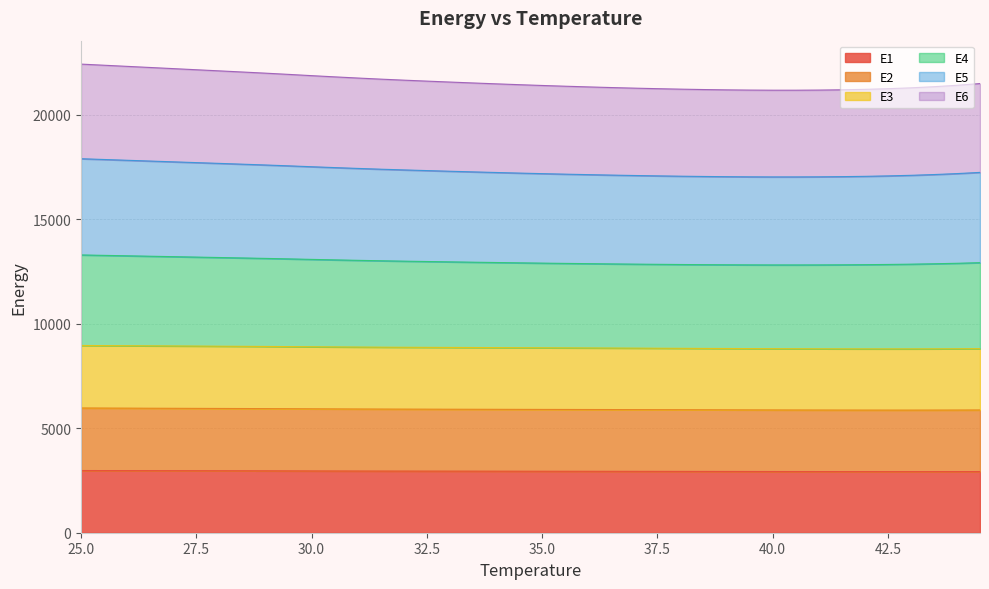

True or false: E2 and E4 intersect in this chart.

False